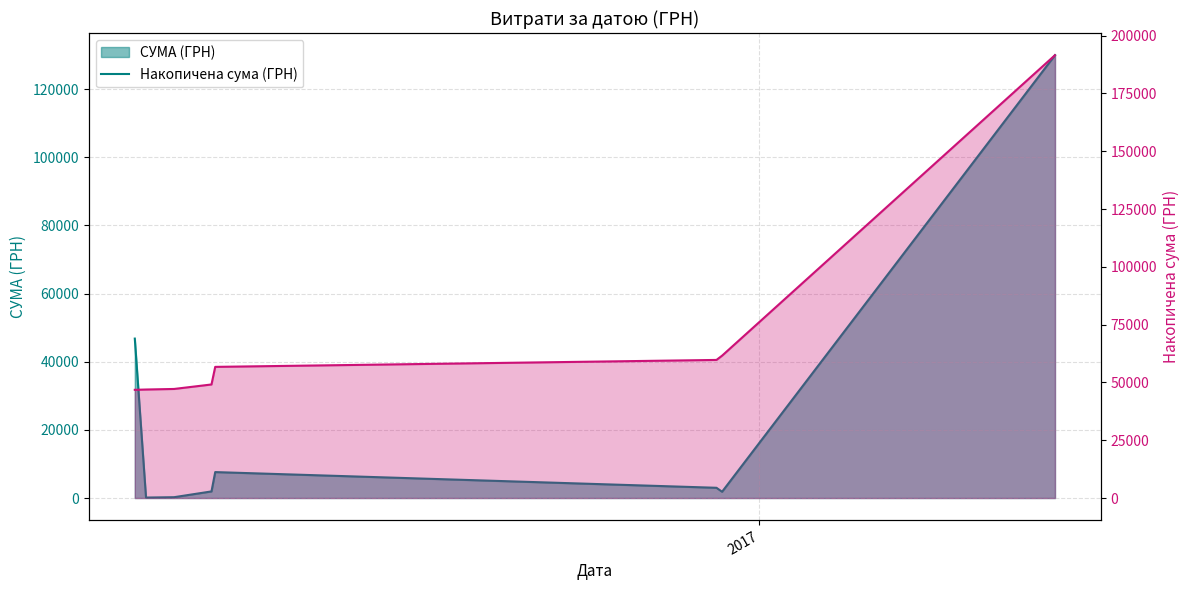

Rank the series by their maximum value, from highest to lowest.

Накопичена сума (ГРН), СУМА (ГРН)